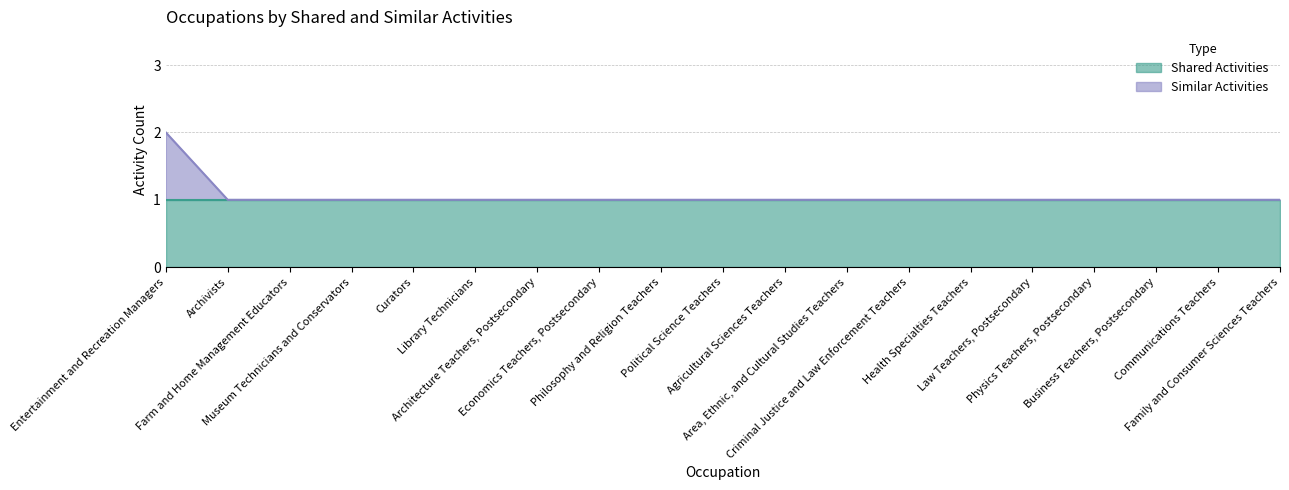

Which has a higher value, Family and Consumer Sciences Teachers or Area, Ethnic, and Cultural Studies Teachers?

Family and Consumer Sciences Teachers